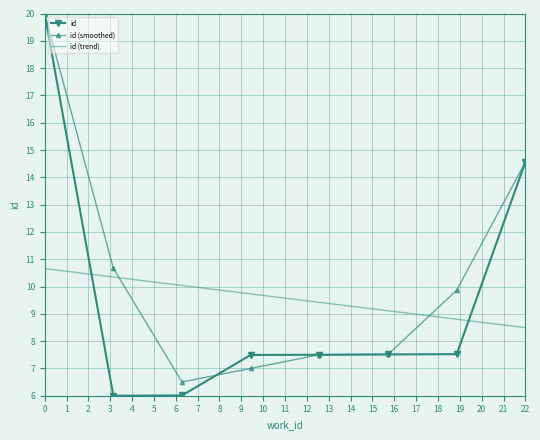

Which series has the largest range (max minus min)?

id